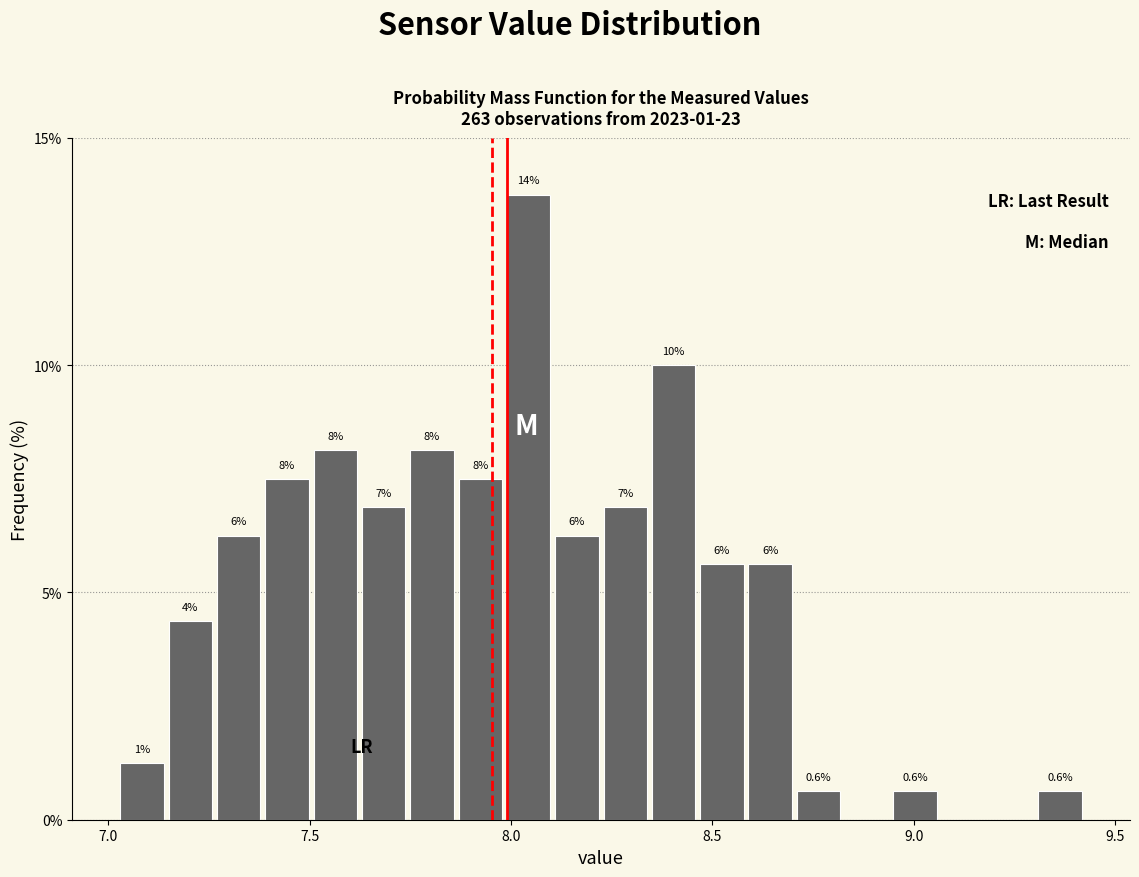

Read against the x-axis, roughly where is the centre of the tallest bar?

8.05